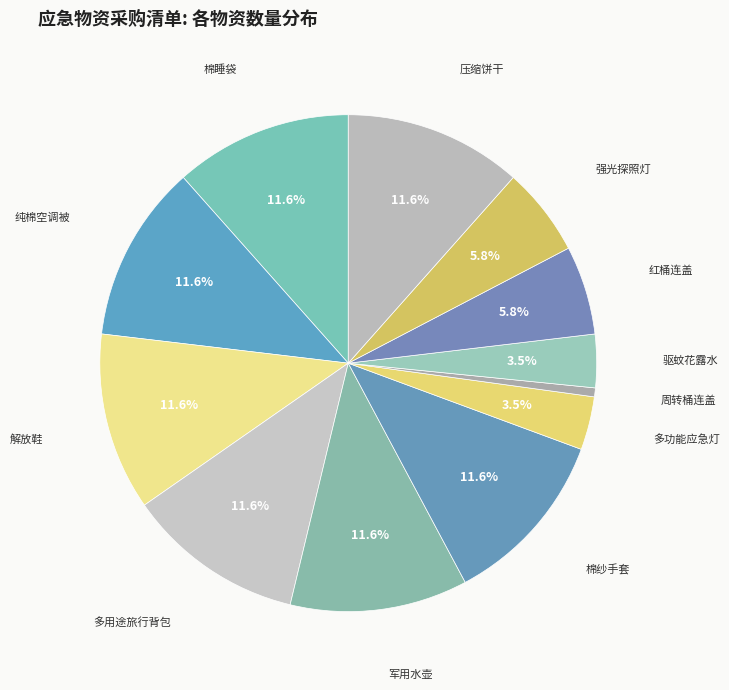

To the nearest percent, what is the difference between the largest and smallest slice percentages?

11%